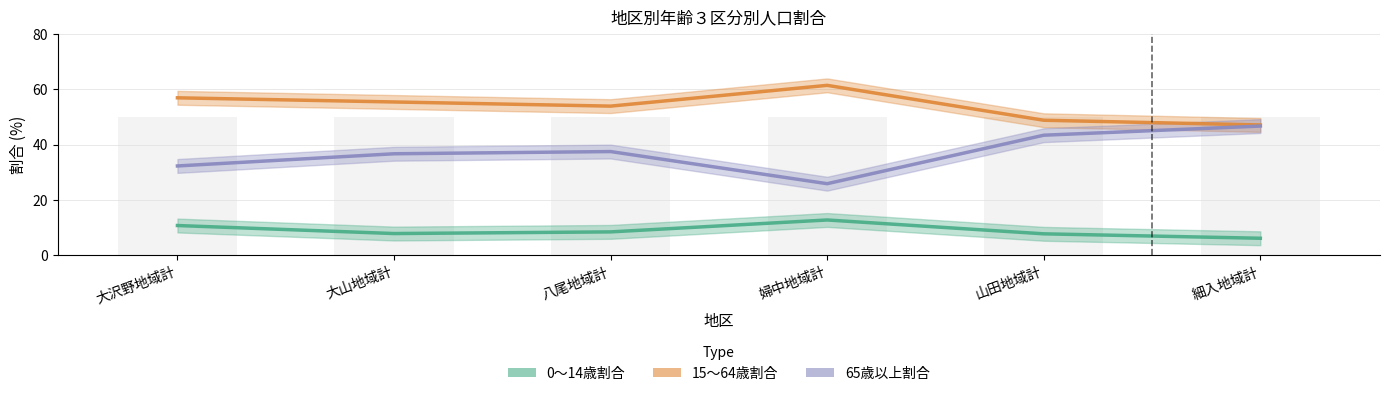

What is the label of the 3rd bar from the right?

婦中地域計